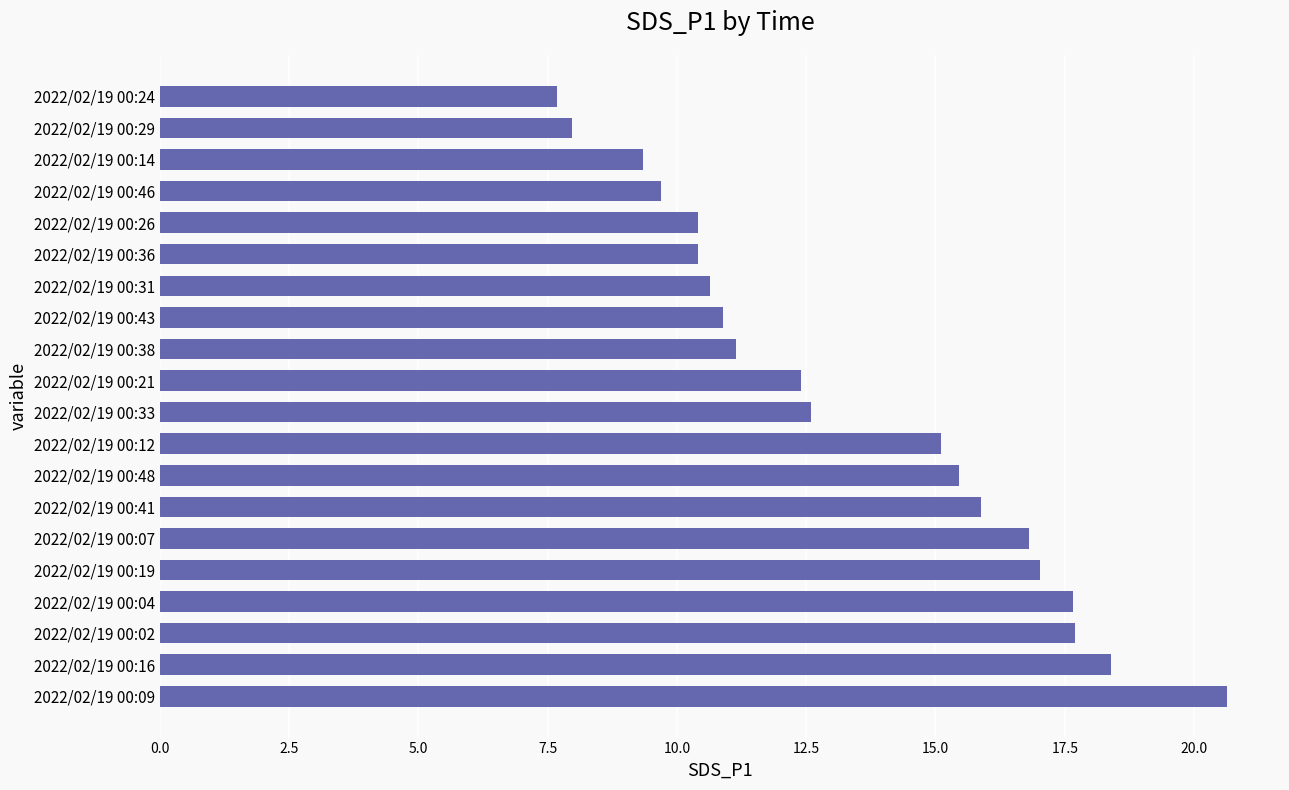

What is the greatest value displayed?

20.6